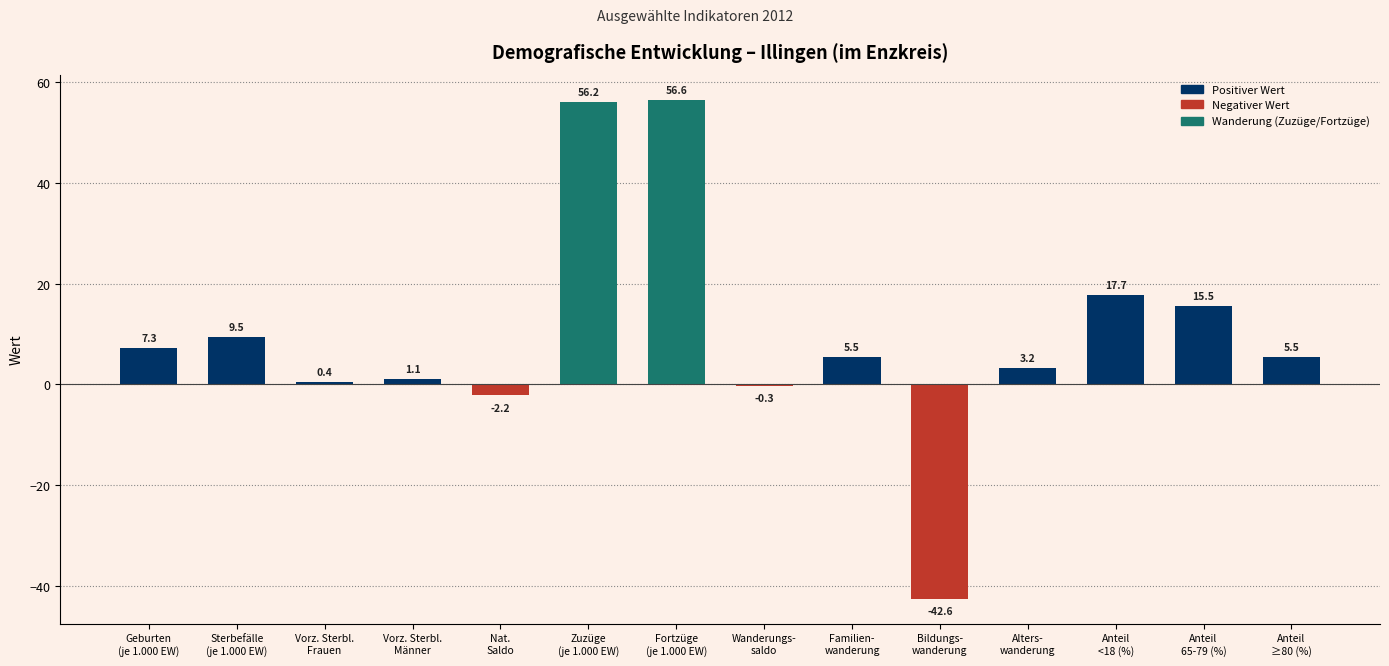

What is the sum of all values?

133.4